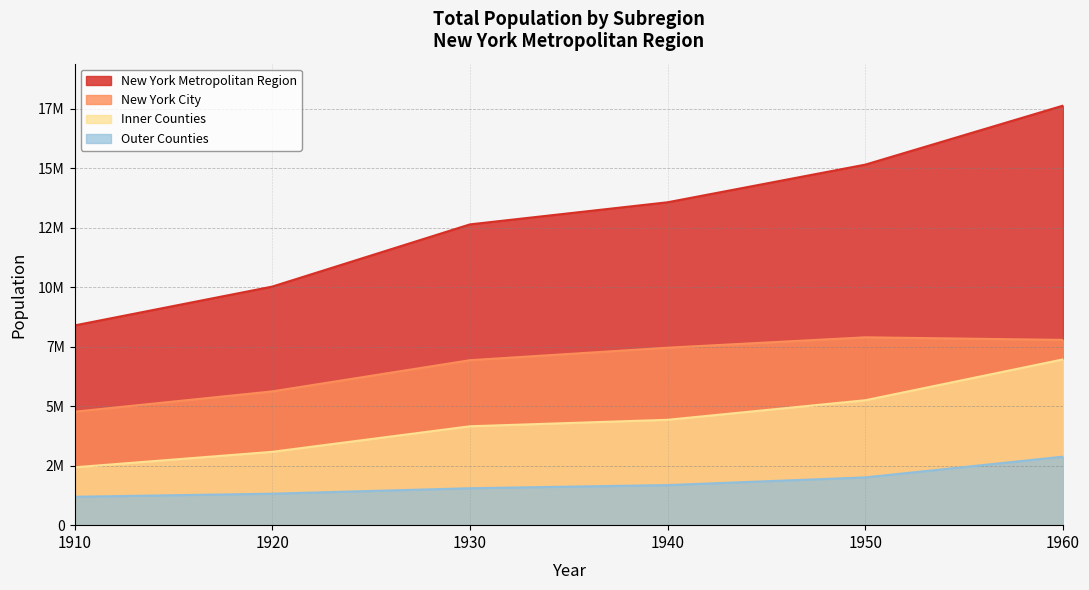

Reading right to left, extract all data points from this chart.

New York Metropolitan Region: 1960=17625675	1950=15146950	1940=13565549	1930=12636464	1920=10023449	1910=8391061
New York City: 1960=7783314	1950=7891957	1940=7454995	1930=6930446	1920=5620048	1910=4766883
Inner Counties: 1960=6964250	1950=5248250	1940=4426873	1930=4154644	1920=3081336	1910=2431348
Outer Counties: 1960=2878111	1950=2006743	1940=1683681	1930=1551374	1920=1322065	1910=1192830